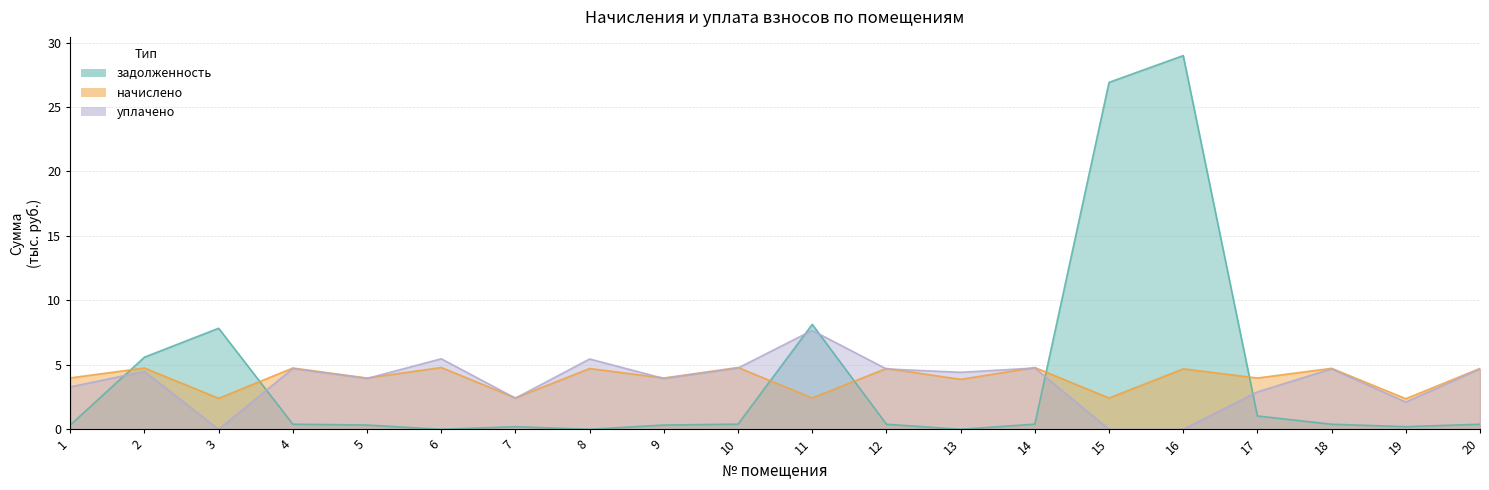

What is the sum of all уплачено values?

74.4